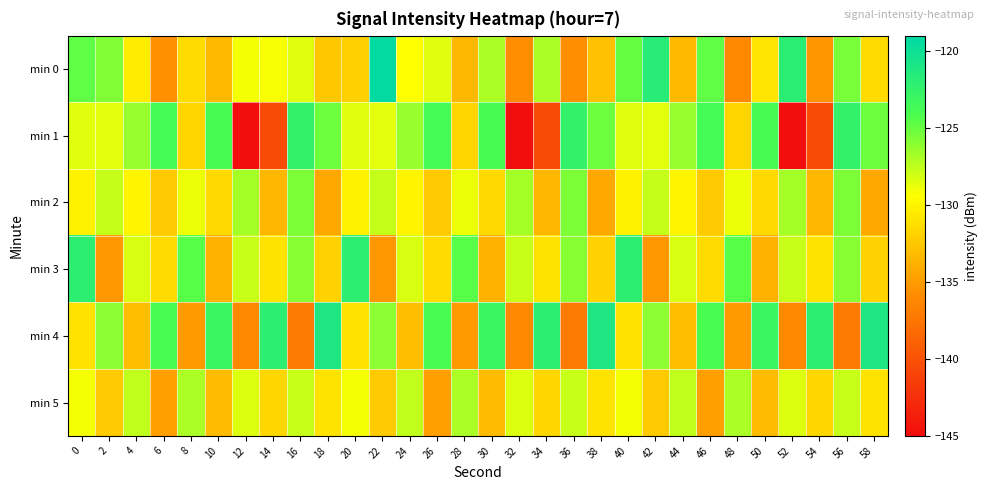

At which category is the sum across all series the highest?

56